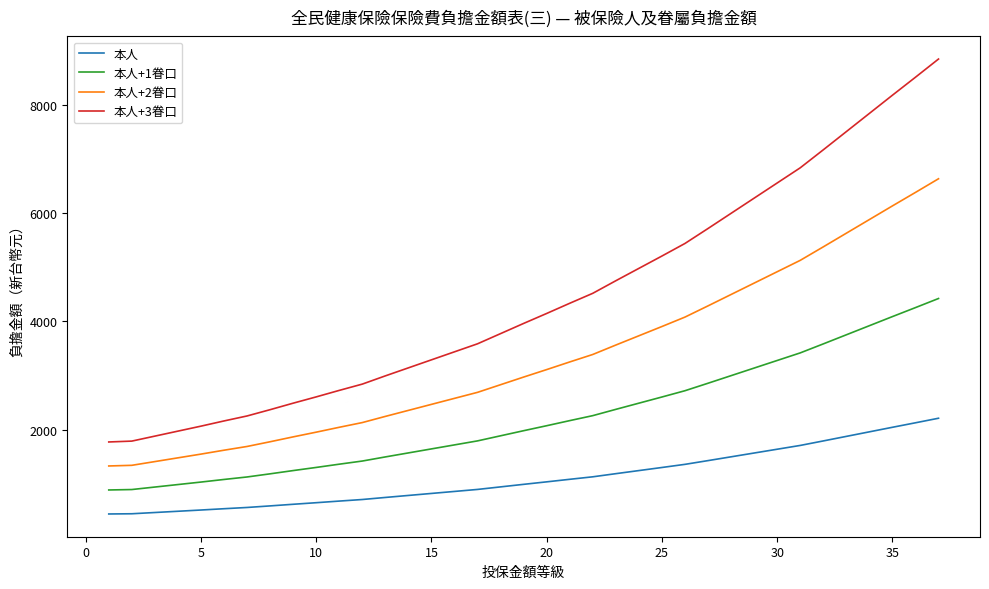

What is the lowest value of the 本人+2眷口 series?

1329